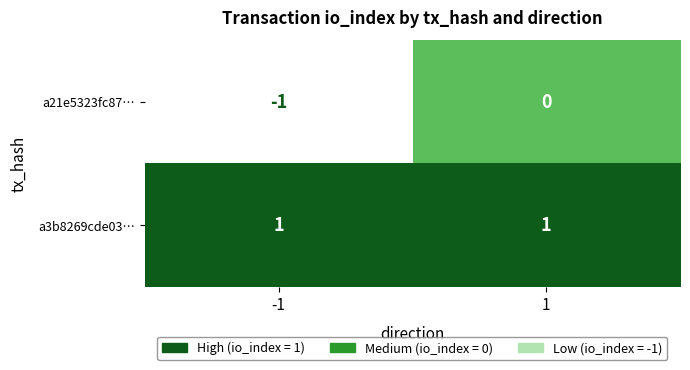

How many distinct data groups are displayed?

2